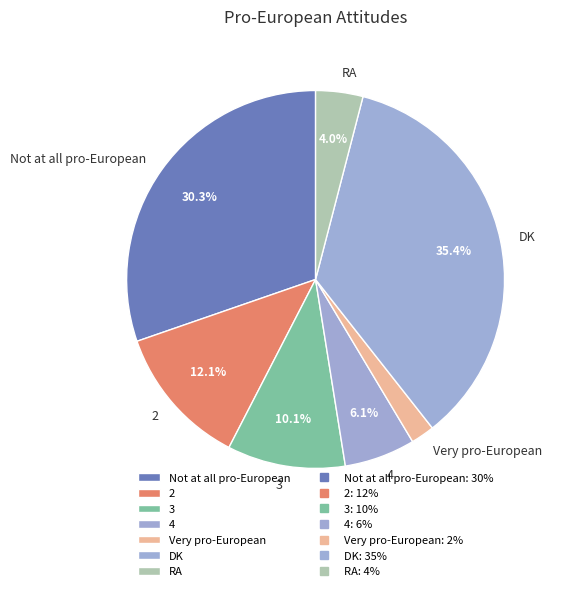

What is the ratio of the value at Not at all pro-European to the value at 2?

2.5